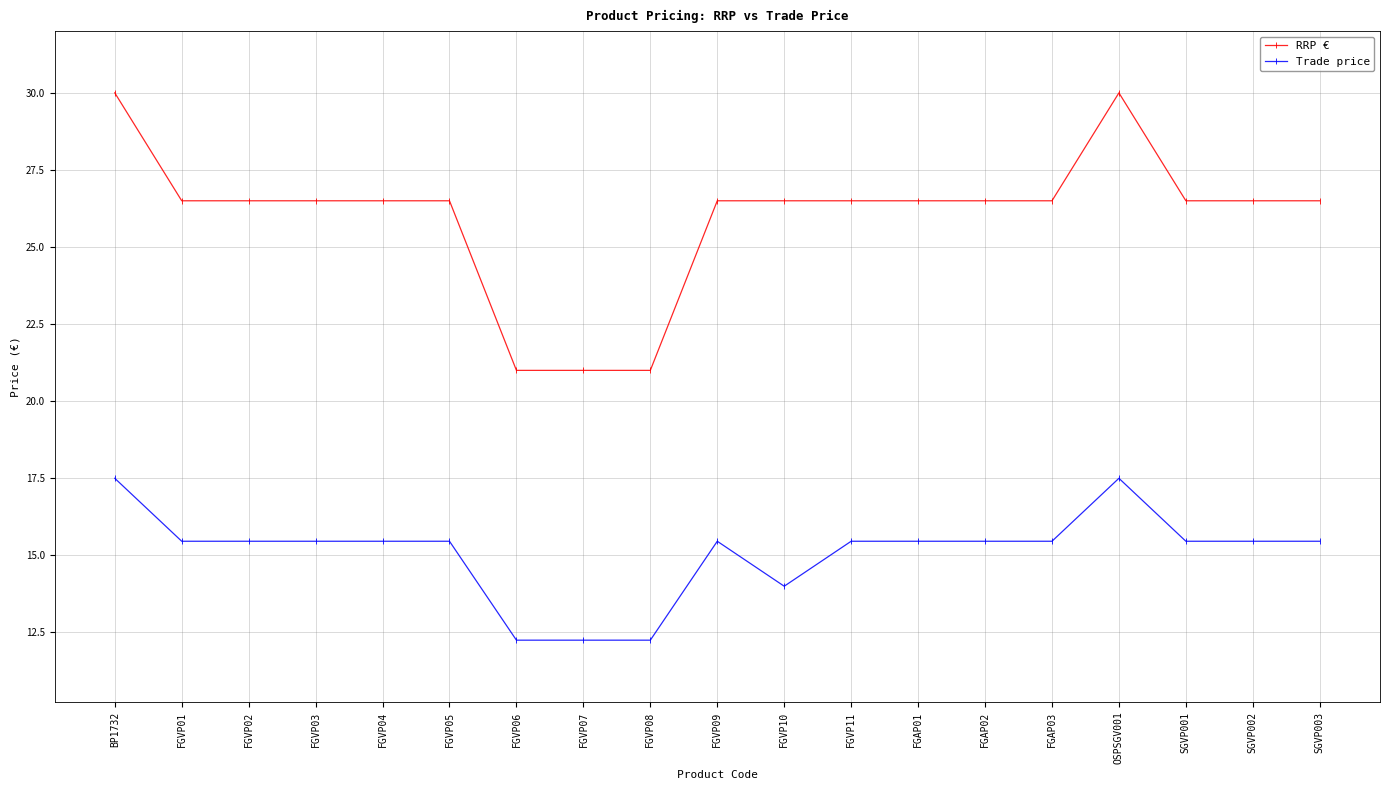

True or false: RRP € has a value of 13.6 at OSPSGV001.

False